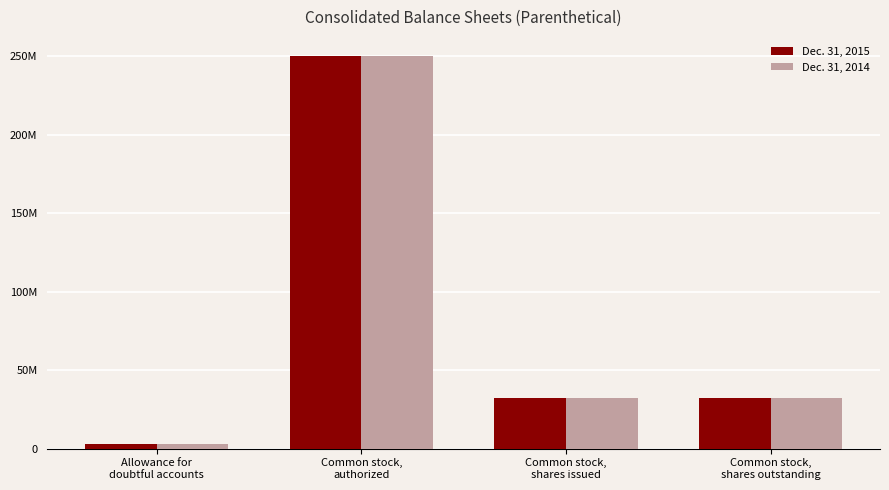

What is the maximum value for Dec. 31, 2015?

250000000